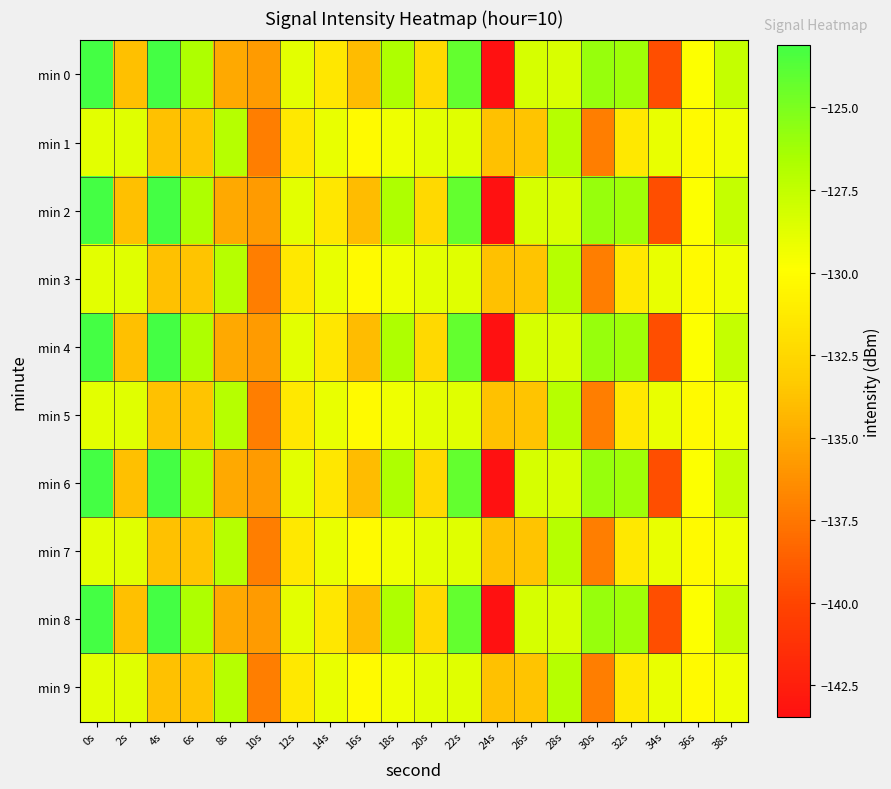

Reading left to right, what are all the values shown in this chart?

min 0: 0s=-123.1	2s=-133.8	4s=-123.1	6s=-126.7	8s=-135.0	10s=-135.7	12s=-128.8	14s=-131.5	16s=-134.0	18s=-126.7	20s=-132.3	22s=-124.2	24s=-143.5	26s=-128.3	28s=-128.4	30s=-126.0	32s=-126.2	34s=-139.5	36s=-129.8	38s=-127.6
min 1: 0s=-128.8	2s=-128.7	4s=-133.8	6s=-133.7	8s=-127.1	10s=-137.1	12s=-131.4	14s=-129.0	16s=-130.2	18s=-129.3	20s=-128.8	22s=-128.7	24s=-133.8	26s=-133.7	28s=-127.1	30s=-137.1	32s=-131.4	34s=-129.0	36s=-130.2	38s=-129.3
min 2: 0s=-123.1	2s=-133.8	4s=-123.1	6s=-126.7	8s=-135.0	10s=-135.7	12s=-128.8	14s=-131.5	16s=-134.0	18s=-126.7	20s=-132.3	22s=-124.2	24s=-143.5	26s=-128.3	28s=-128.4	30s=-126.0	32s=-126.2	34s=-139.5	36s=-129.8	38s=-127.6
min 3: 0s=-128.8	2s=-128.7	4s=-133.8	6s=-133.7	8s=-127.1	10s=-137.1	12s=-131.4	14s=-129.0	16s=-130.2	18s=-129.3	20s=-128.8	22s=-128.7	24s=-133.8	26s=-133.7	28s=-127.1	30s=-137.1	32s=-131.4	34s=-129.0	36s=-130.2	38s=-129.3
min 4: 0s=-123.1	2s=-133.8	4s=-123.1	6s=-126.7	8s=-135.0	10s=-135.7	12s=-128.8	14s=-131.5	16s=-134.0	18s=-126.7	20s=-132.3	22s=-124.2	24s=-143.5	26s=-128.3	28s=-128.4	30s=-126.0	32s=-126.2	34s=-139.5	36s=-129.8	38s=-127.6
min 5: 0s=-128.8	2s=-128.7	4s=-133.8	6s=-133.7	8s=-127.1	10s=-137.1	12s=-131.4	14s=-129.0	16s=-130.2	18s=-129.3	20s=-128.8	22s=-128.7	24s=-133.8	26s=-133.7	28s=-127.1	30s=-137.1	32s=-131.4	34s=-129.0	36s=-130.2	38s=-129.3
min 6: 0s=-123.1	2s=-133.8	4s=-123.1	6s=-126.7	8s=-135.0	10s=-135.7	12s=-128.8	14s=-131.5	16s=-134.0	18s=-126.7	20s=-132.3	22s=-124.2	24s=-143.5	26s=-128.3	28s=-128.4	30s=-126.0	32s=-126.2	34s=-139.5	36s=-129.8	38s=-127.6
min 7: 0s=-128.8	2s=-128.7	4s=-133.8	6s=-133.7	8s=-127.1	10s=-137.1	12s=-131.4	14s=-129.0	16s=-130.2	18s=-129.3	20s=-128.8	22s=-128.7	24s=-133.8	26s=-133.7	28s=-127.1	30s=-137.1	32s=-131.4	34s=-129.0	36s=-130.2	38s=-129.3
min 8: 0s=-123.1	2s=-133.8	4s=-123.1	6s=-126.7	8s=-135.0	10s=-135.7	12s=-128.8	14s=-131.5	16s=-134.0	18s=-126.7	20s=-132.3	22s=-124.2	24s=-143.5	26s=-128.3	28s=-128.4	30s=-126.0	32s=-126.2	34s=-139.5	36s=-129.8	38s=-127.6
min 9: 0s=-128.8	2s=-128.7	4s=-133.8	6s=-133.7	8s=-127.1	10s=-137.1	12s=-131.4	14s=-129.0	16s=-130.2	18s=-129.3	20s=-128.8	22s=-128.7	24s=-133.8	26s=-133.7	28s=-127.1	30s=-137.1	32s=-131.4	34s=-129.0	36s=-130.2	38s=-129.3